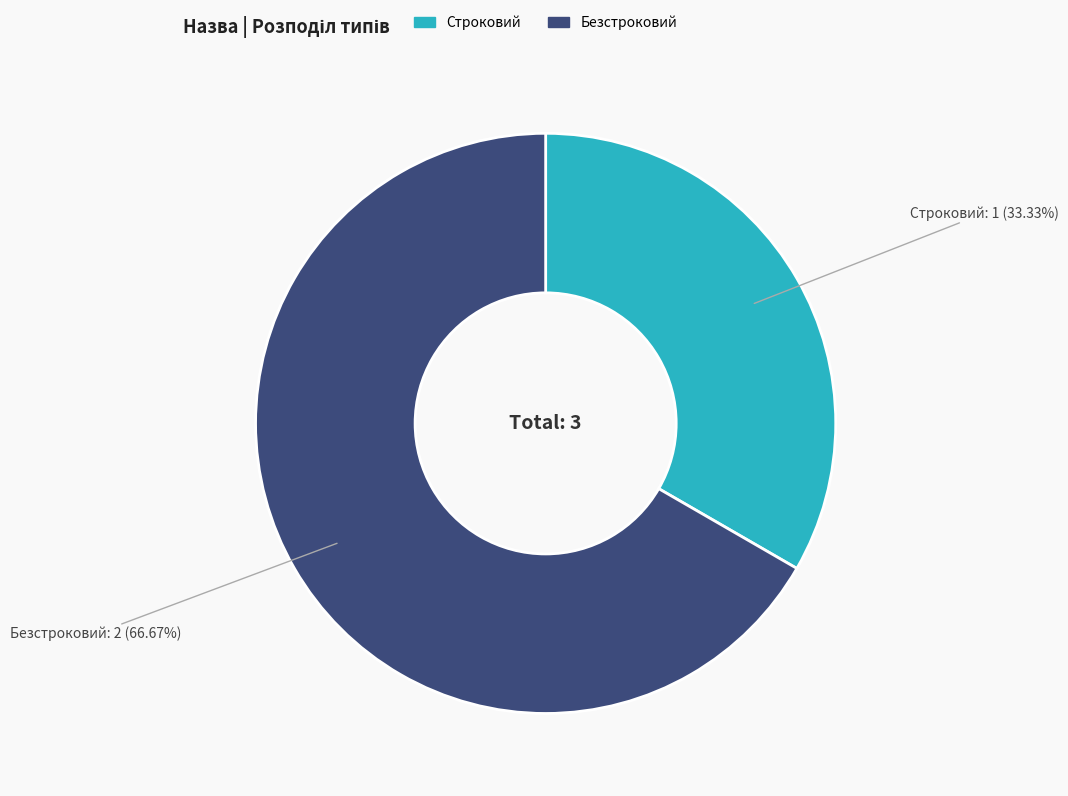

To the nearest percent, what is the difference between the largest and smallest slice percentages?

33%